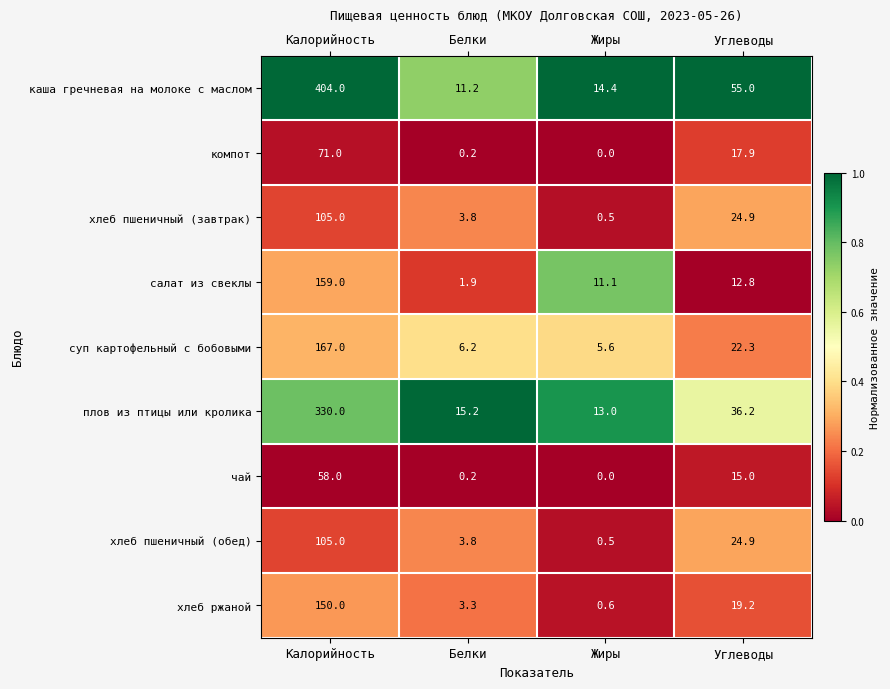

What is the sum of all каша гречневая на молоке с маслом values?

484.6